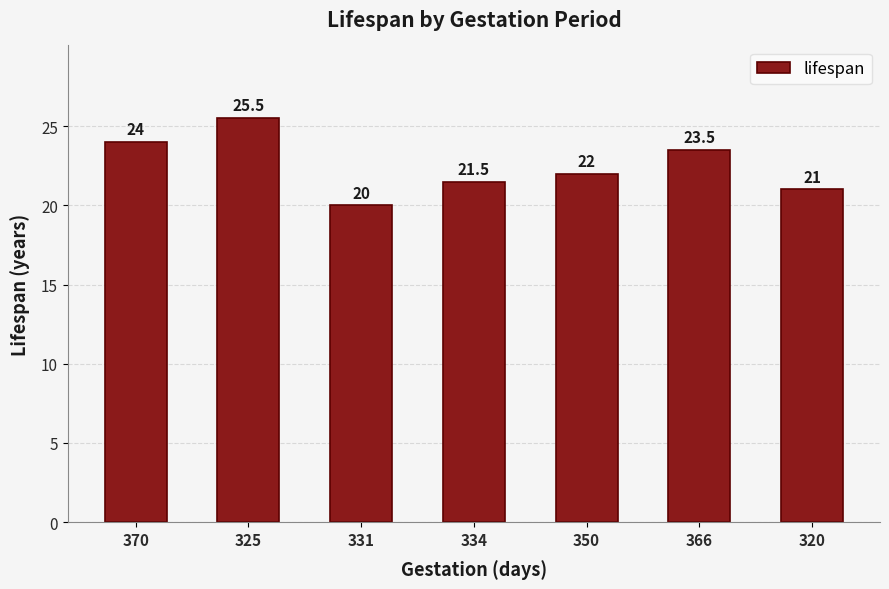

Where does the data first go above 22?

370